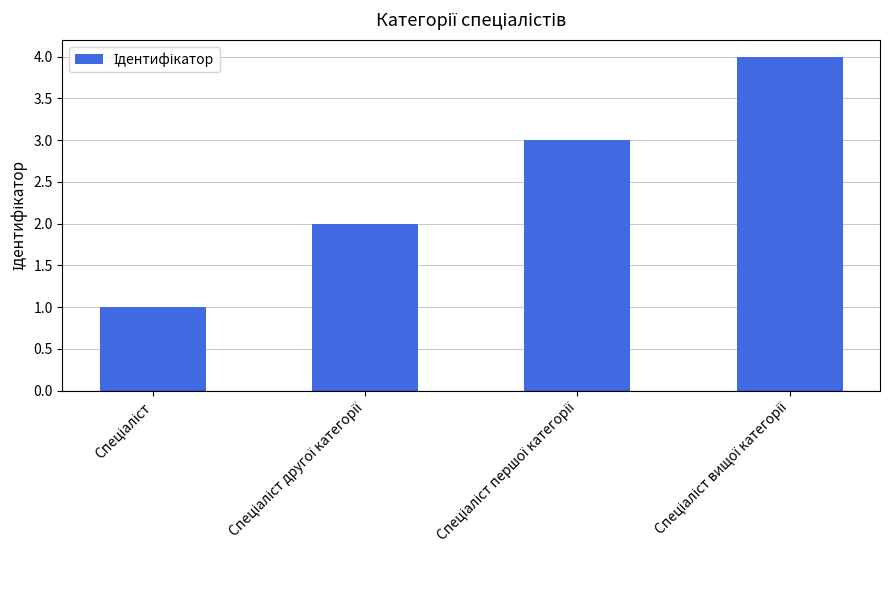

How many bars are there in total?

4